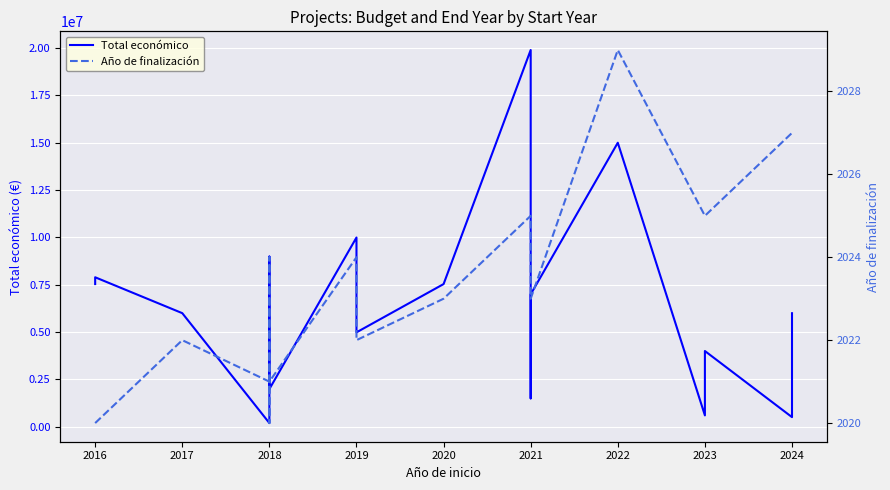

What are all the series names shown in the legend?

Total económico, Año de finalización